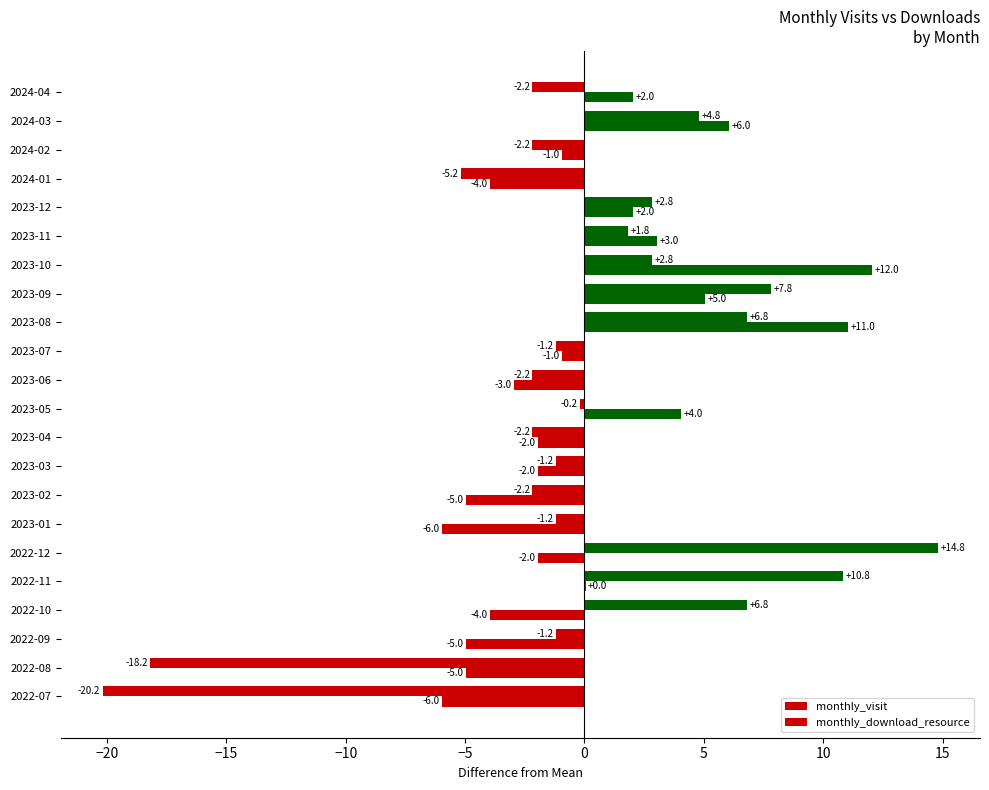

How many series are shown in this chart?

2